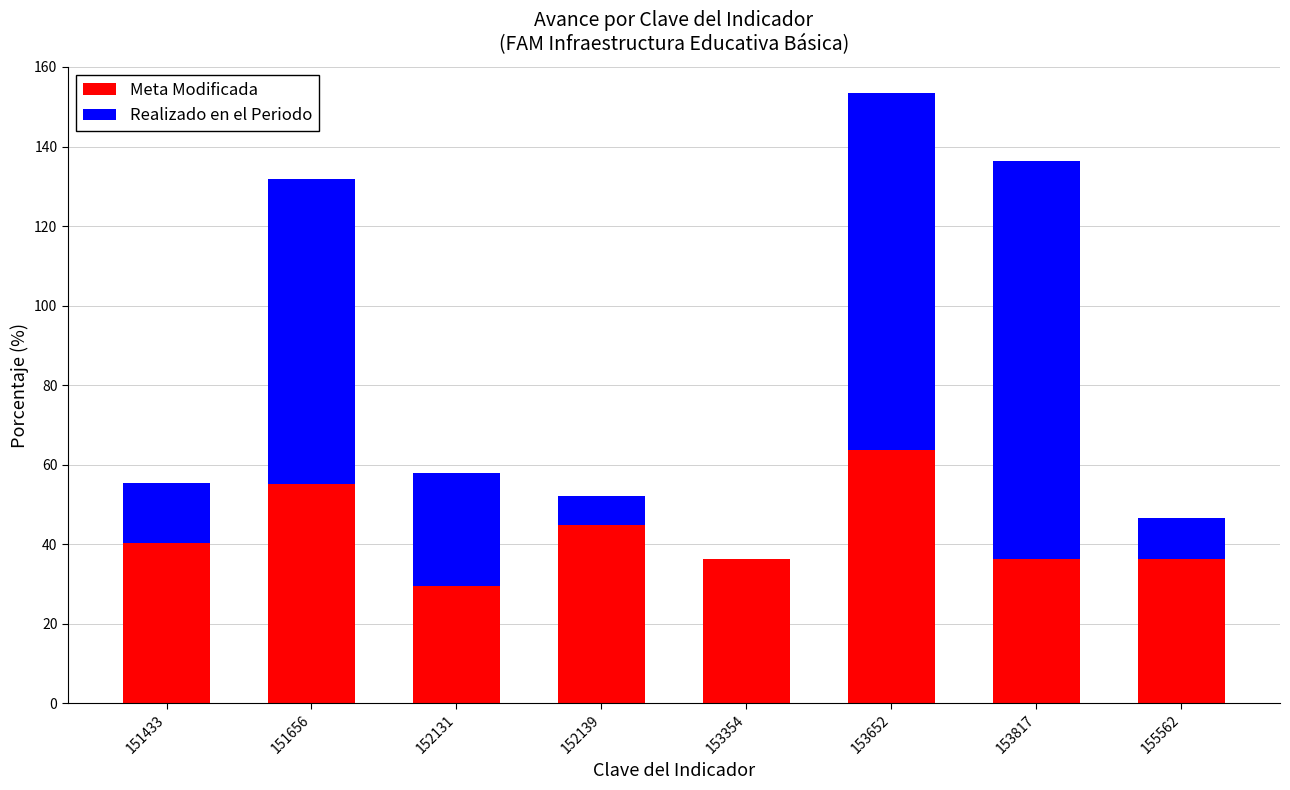

Is it true that Meta Modificada equals 49.9 at 152131?

False